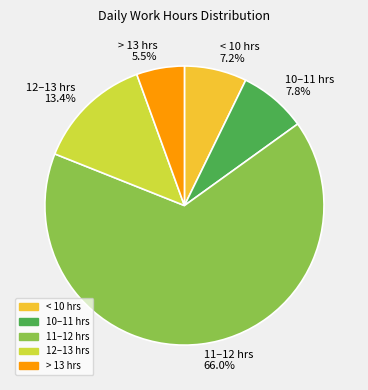

Count the number of slices in the pie.

5